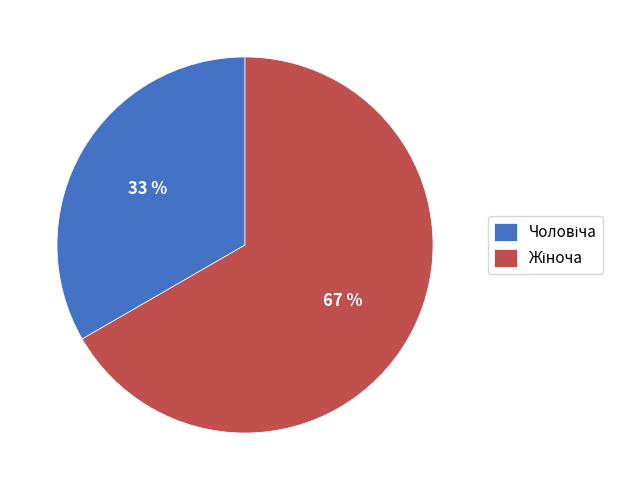

Is there any slice that represents more than half of the pie?

Yes